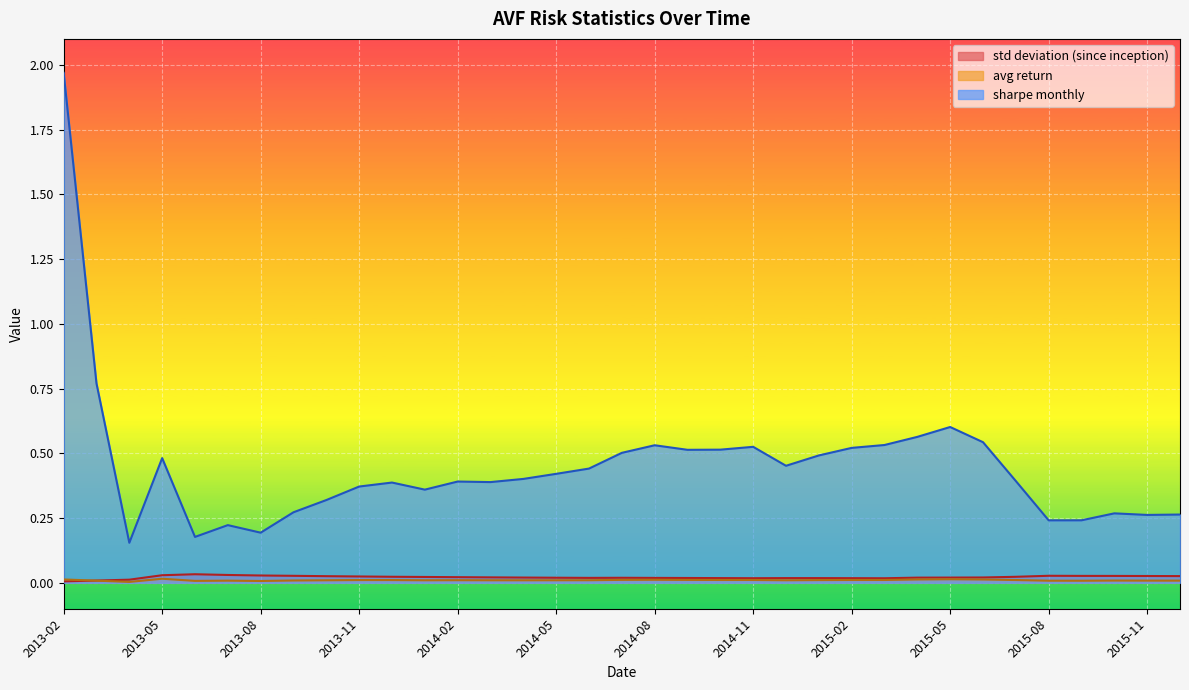

Which has a higher value, 2015-02 or 2015-09?

2015-09